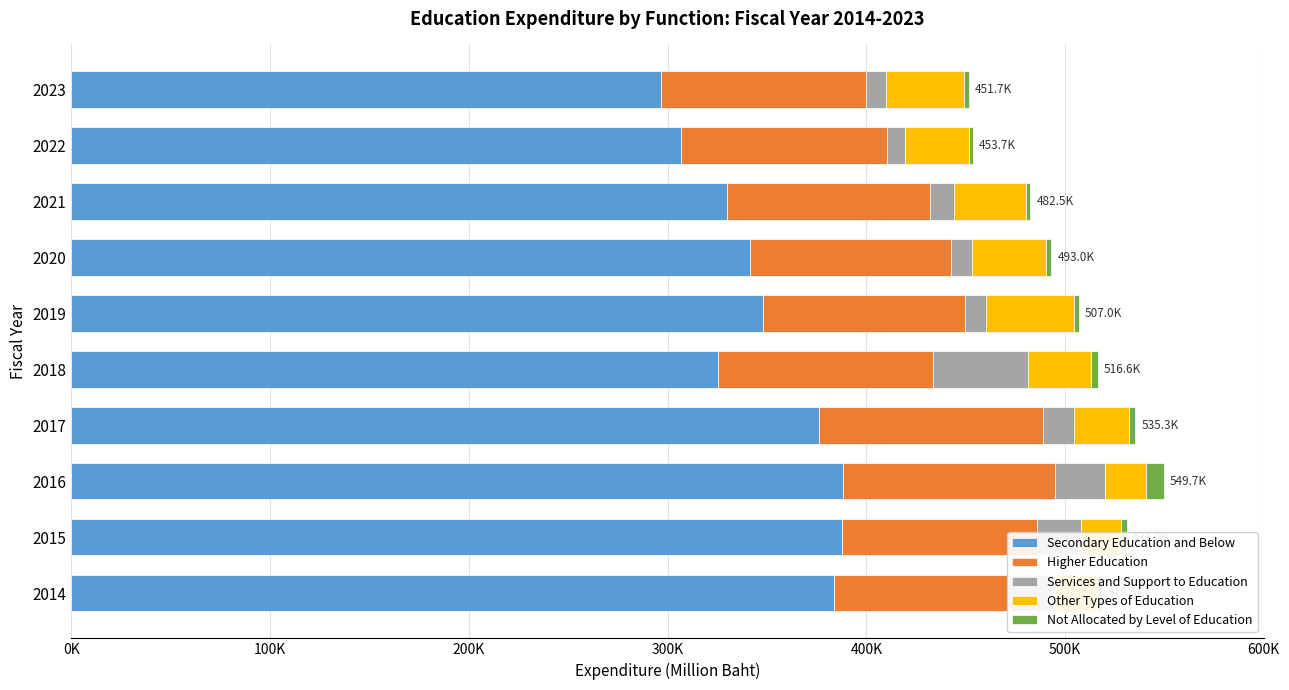

Which series has the largest total across all categories?

Secondary Education and Below